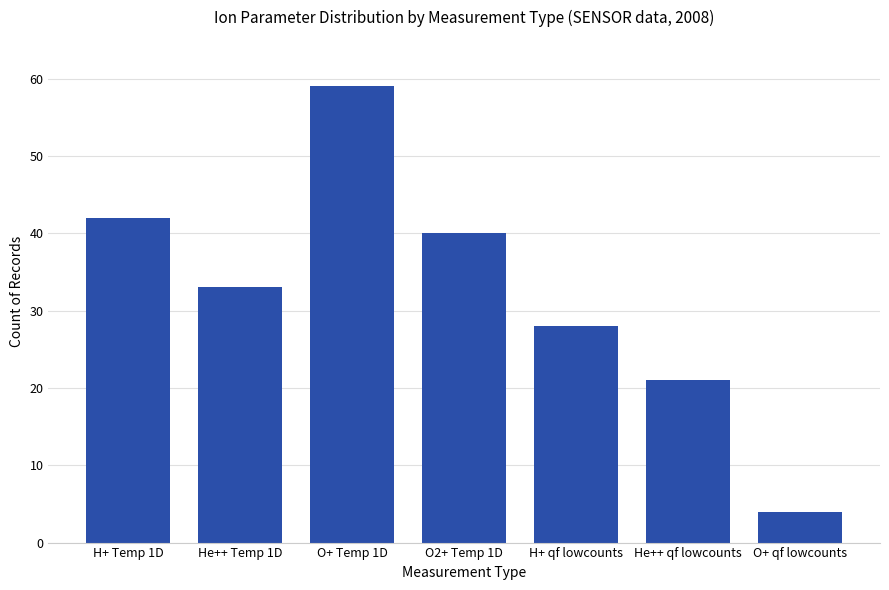

Which has a higher value, He++ qf lowcounts or O+ Temp 1D?

O+ Temp 1D